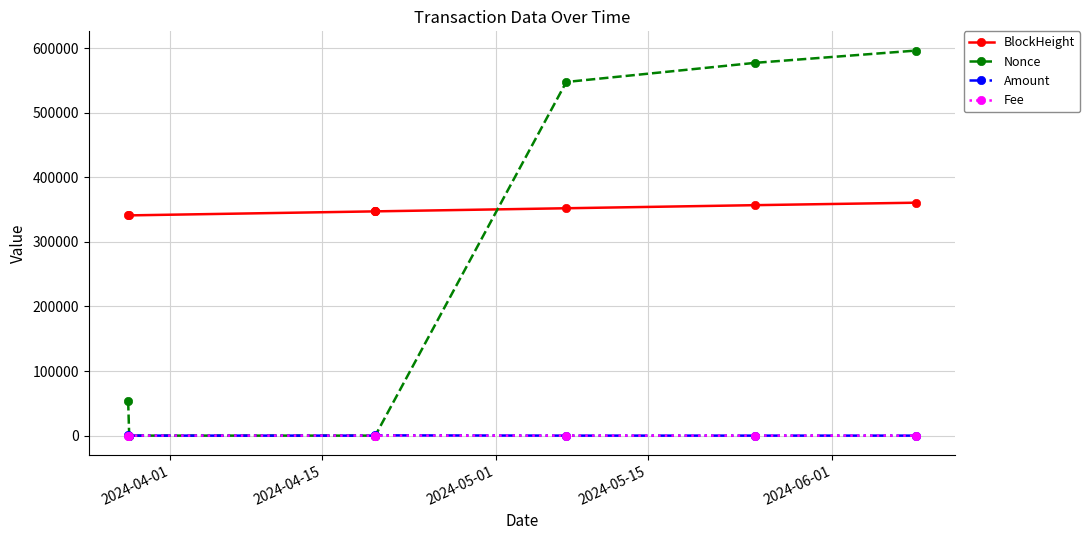

How many lines are shown in the chart?

4